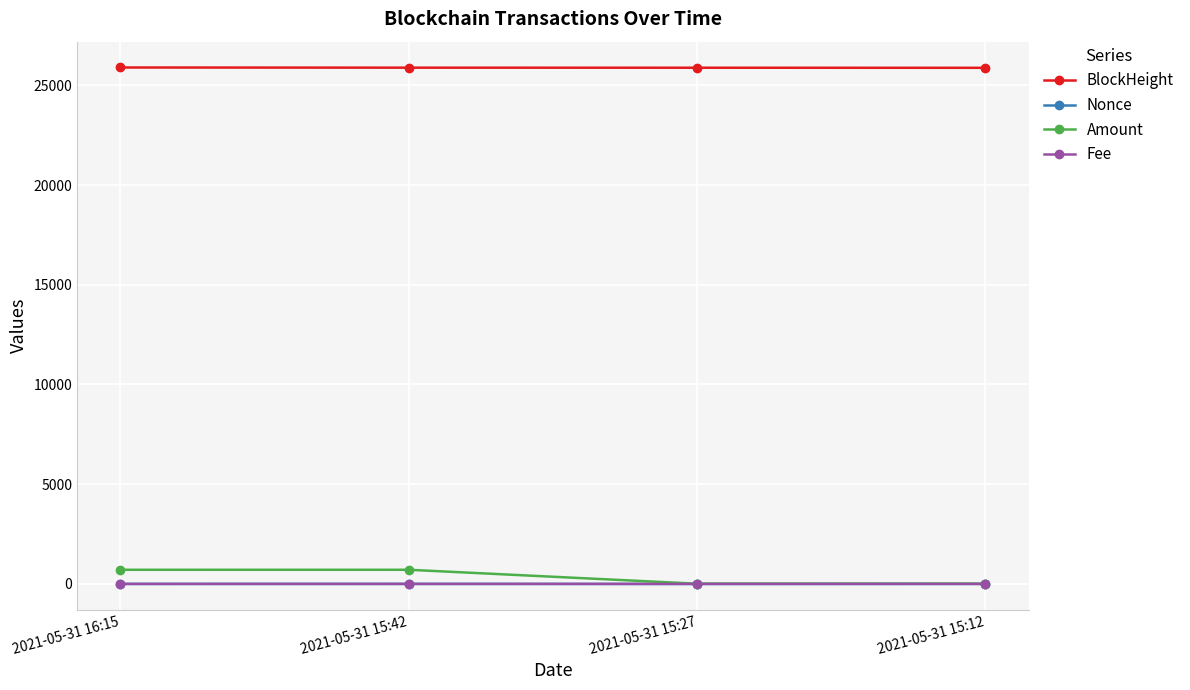

At which label does BlockHeight first exceed 25885?

2021-05-31 16:15